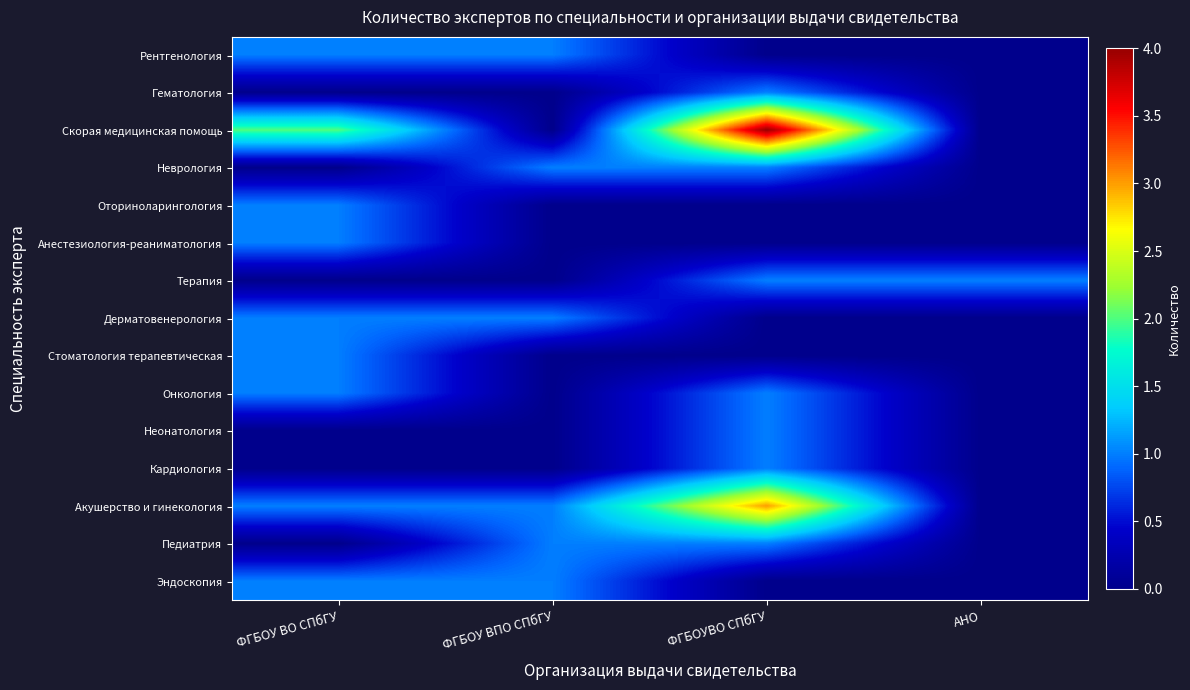

Reading right to left, list all the values displayed in this chart.

Рентгенология: АНО=0	ФГБОУВО СПбГУ=0	ФГБОУ ВПО СПбГУ=1	ФГБОУ ВО СПбГУ=1
Гематология: АНО=0	ФГБОУВО СПбГУ=1	ФГБОУ ВПО СПбГУ=0	ФГБОУ ВО СПбГУ=0
Скорая медицинская помощь: АНО=0	ФГБОУВО СПбГУ=4	ФГБОУ ВПО СПбГУ=0	ФГБОУ ВО СПбГУ=2
Неврология: АНО=0	ФГБОУВО СПбГУ=1	ФГБОУ ВПО СПбГУ=1	ФГБОУ ВО СПбГУ=0
Оториноларингология: АНО=0	ФГБОУВО СПбГУ=0	ФГБОУ ВПО СПбГУ=0	ФГБОУ ВО СПбГУ=1
Анестезиология-реаниматология: АНО=0	ФГБОУВО СПбГУ=0	ФГБОУ ВПО СПбГУ=0	ФГБОУ ВО СПбГУ=1
Терапия: АНО=1	ФГБОУВО СПбГУ=1	ФГБОУ ВПО СПбГУ=0	ФГБОУ ВО СПбГУ=0
Дерматовенерология: АНО=0	ФГБОУВО СПбГУ=0	ФГБОУ ВПО СПбГУ=1	ФГБОУ ВО СПбГУ=1
Стоматология терапевтическая: АНО=0	ФГБОУВО СПбГУ=0	ФГБОУ ВПО СПбГУ=0	ФГБОУ ВО СПбГУ=1
Онкология: АНО=0	ФГБОУВО СПбГУ=1	ФГБОУ ВПО СПбГУ=0	ФГБОУ ВО СПбГУ=1
Неонатология: АНО=0	ФГБОУВО СПбГУ=1	ФГБОУ ВПО СПбГУ=0	ФГБОУ ВО СПбГУ=0
Кардиология: АНО=0	ФГБОУВО СПбГУ=1	ФГБОУ ВПО СПбГУ=0	ФГБОУ ВО СПбГУ=0
Акушерство и гинекология: АНО=0	ФГБОУВО СПбГУ=3	ФГБОУ ВПО СПбГУ=1	ФГБОУ ВО СПбГУ=1
Педиатрия: АНО=0	ФГБОУВО СПбГУ=1	ФГБОУ ВПО СПбГУ=1	ФГБОУ ВО СПбГУ=0
Эндоскопия: АНО=0	ФГБОУВО СПбГУ=0	ФГБОУ ВПО СПбГУ=1	ФГБОУ ВО СПбГУ=1